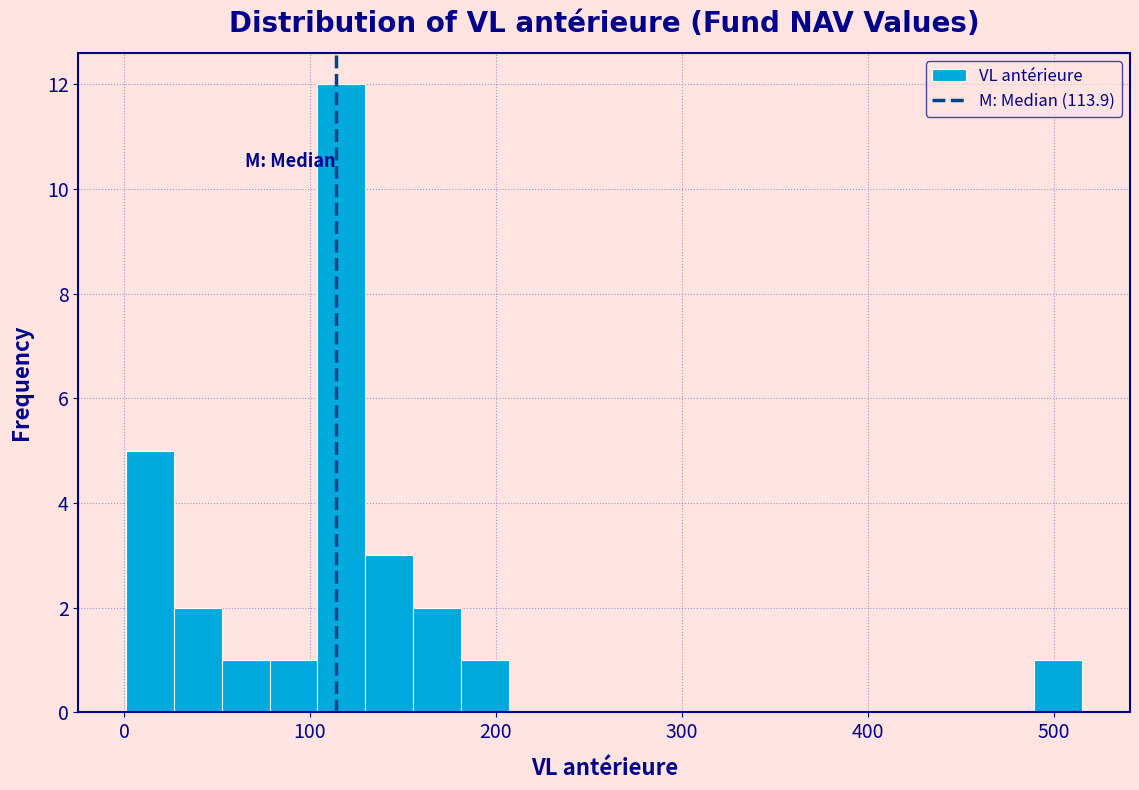

Around what value on the x-axis is the tallest bar? Give the approximate position of its centre, as read against the axis.

120